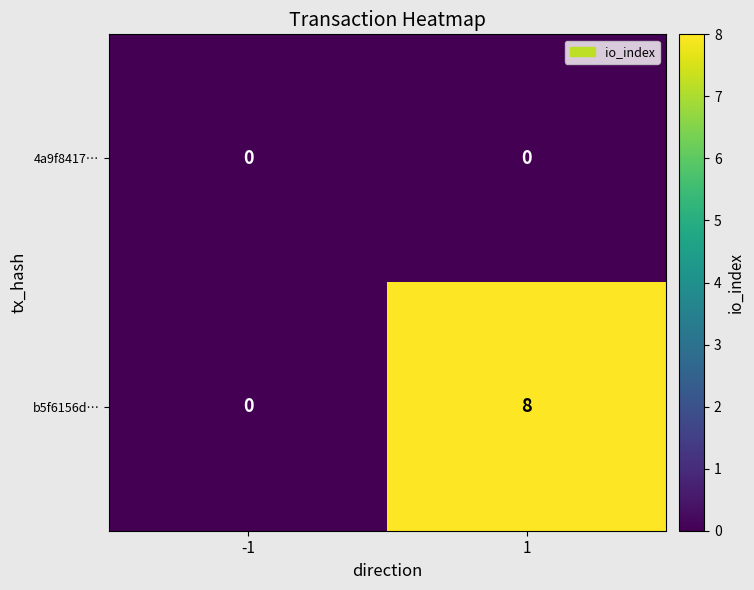

What is the total value across all series at 1?

8